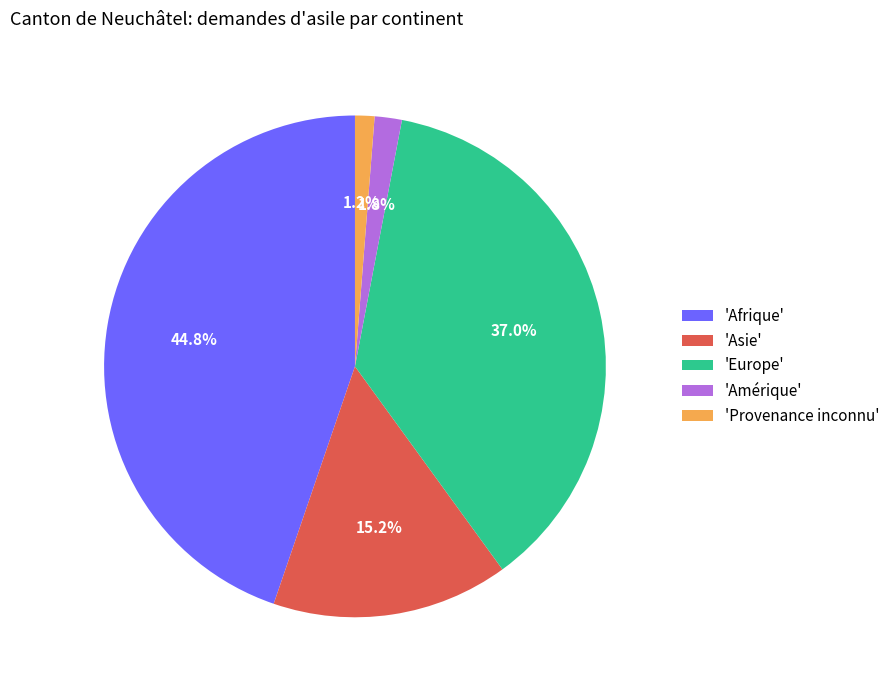

To the nearest percent, what is the average slice percentage?

20%